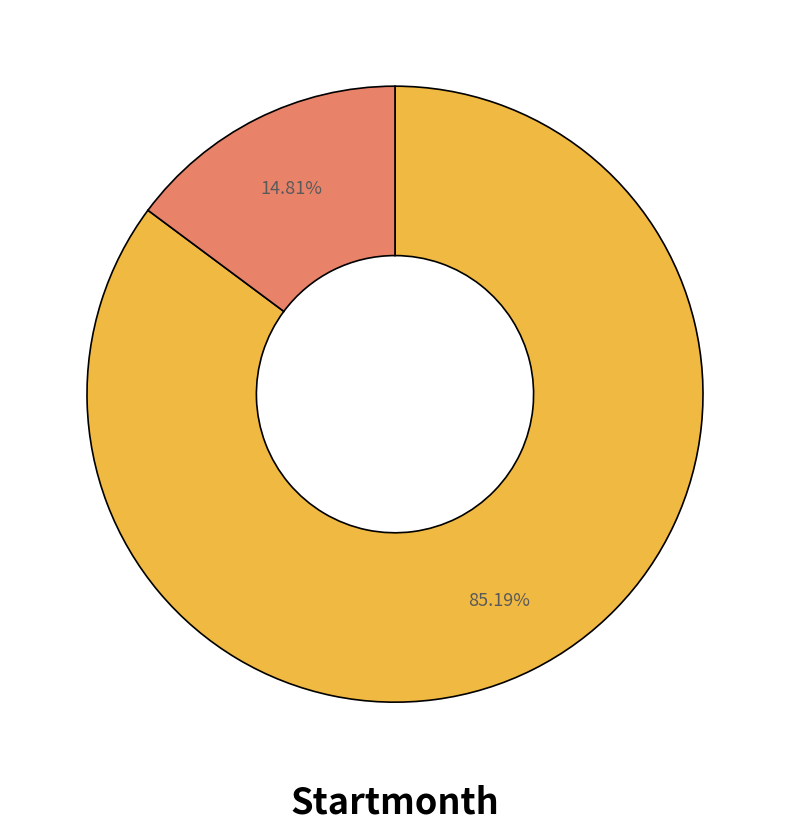

Is there any slice that represents more than half of the pie?

Yes